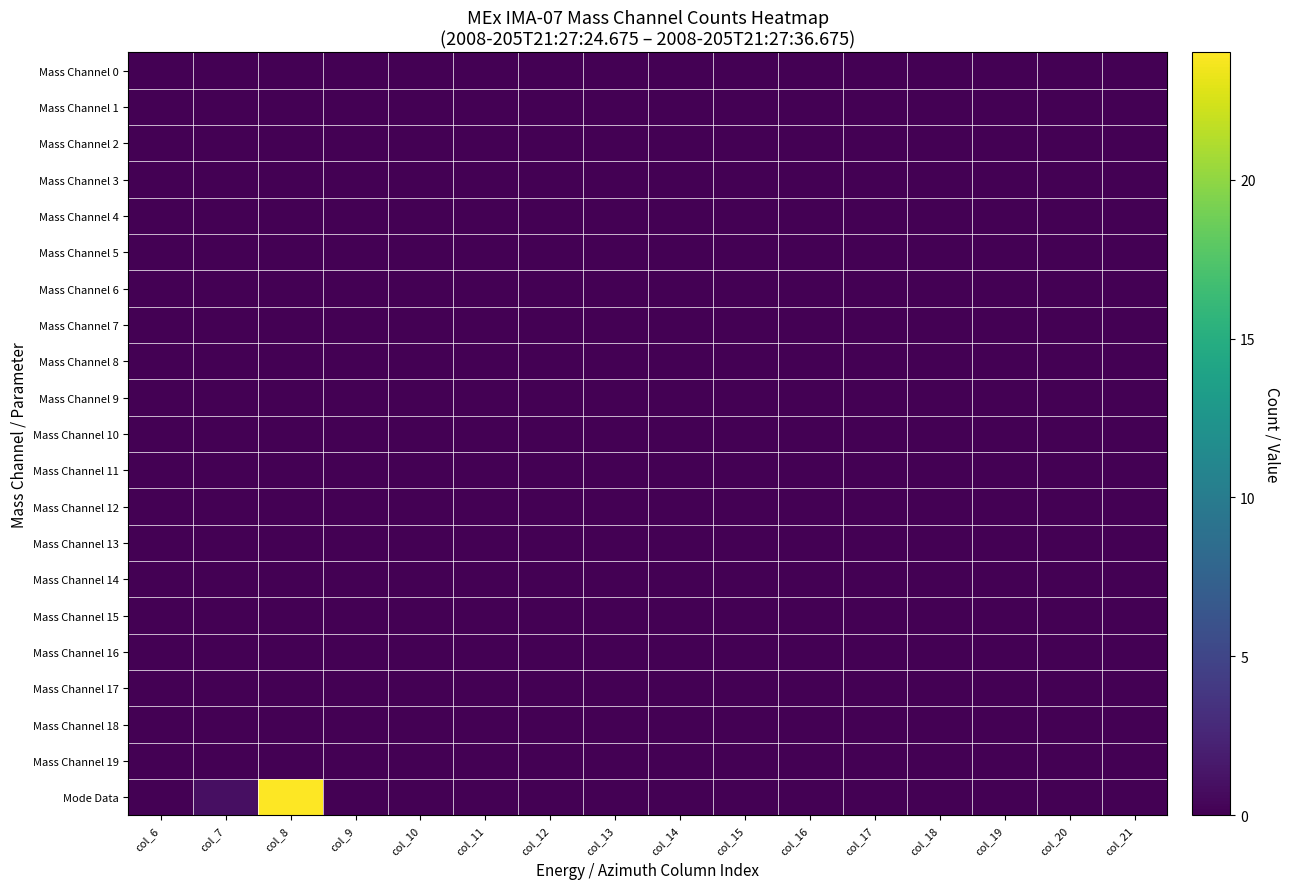

Reading left to right, what are all the values shown in this chart?

Mass Channel 0: col_6=0	col_7=0	col_8=0	col_9=0	col_10=0	col_11=0	col_12=0	col_13=0	col_14=0	col_15=0	col_16=0	col_17=0	col_18=0	col_19=0	col_20=0	col_21=0
Mass Channel 1: col_6=0	col_7=0	col_8=0	col_9=0	col_10=0	col_11=0	col_12=0	col_13=0	col_14=0	col_15=0	col_16=0	col_17=0	col_18=0	col_19=0	col_20=0	col_21=0
Mass Channel 2: col_6=0	col_7=0	col_8=0	col_9=0	col_10=0	col_11=0	col_12=0	col_13=0	col_14=0	col_15=0	col_16=0	col_17=0	col_18=0	col_19=0	col_20=0	col_21=0
Mass Channel 3: col_6=0	col_7=0	col_8=0	col_9=0	col_10=0	col_11=0	col_12=0	col_13=0	col_14=0	col_15=0	col_16=0	col_17=0	col_18=0	col_19=0	col_20=0	col_21=0
Mass Channel 4: col_6=0	col_7=0	col_8=0	col_9=0	col_10=0	col_11=0	col_12=0	col_13=0	col_14=0	col_15=0	col_16=0	col_17=0	col_18=0	col_19=0	col_20=0	col_21=0
Mass Channel 5: col_6=0	col_7=0	col_8=0	col_9=0	col_10=0	col_11=0	col_12=0	col_13=0	col_14=0	col_15=0	col_16=0	col_17=0	col_18=0	col_19=0	col_20=0	col_21=0
Mass Channel 6: col_6=0	col_7=0	col_8=0	col_9=0	col_10=0	col_11=0	col_12=0	col_13=0	col_14=0	col_15=0	col_16=0	col_17=0	col_18=0	col_19=0	col_20=0	col_21=0
Mass Channel 7: col_6=0	col_7=0	col_8=0	col_9=0	col_10=0	col_11=0	col_12=0	col_13=0	col_14=0	col_15=0	col_16=0	col_17=0	col_18=0	col_19=0	col_20=0	col_21=0
Mass Channel 8: col_6=0	col_7=0	col_8=0	col_9=0	col_10=0	col_11=0	col_12=0	col_13=0	col_14=0	col_15=0	col_16=0	col_17=0	col_18=0	col_19=0	col_20=0	col_21=0
Mass Channel 9: col_6=0	col_7=0	col_8=0	col_9=0	col_10=0	col_11=0	col_12=0	col_13=0	col_14=0	col_15=0	col_16=0	col_17=0	col_18=0	col_19=0	col_20=0	col_21=0
Mass Channel 10: col_6=0	col_7=0	col_8=0	col_9=0	col_10=0	col_11=0	col_12=0	col_13=0	col_14=0	col_15=0	col_16=0	col_17=0	col_18=0	col_19=0	col_20=0	col_21=0
Mass Channel 11: col_6=0	col_7=0	col_8=0	col_9=0	col_10=0	col_11=0	col_12=0	col_13=0	col_14=0	col_15=0	col_16=0	col_17=0	col_18=0	col_19=0	col_20=0	col_21=0
Mass Channel 12: col_6=0	col_7=0	col_8=0	col_9=0	col_10=0	col_11=0	col_12=0	col_13=0	col_14=0	col_15=0	col_16=0	col_17=0	col_18=0	col_19=0	col_20=0	col_21=0
Mass Channel 13: col_6=0	col_7=0	col_8=0	col_9=0	col_10=0	col_11=0	col_12=0	col_13=0	col_14=0	col_15=0	col_16=0	col_17=0	col_18=0	col_19=0	col_20=0	col_21=0
Mass Channel 14: col_6=0	col_7=0	col_8=0	col_9=0	col_10=0	col_11=0	col_12=0	col_13=0	col_14=0	col_15=0	col_16=0	col_17=0	col_18=0	col_19=0	col_20=0	col_21=0
Mass Channel 15: col_6=0	col_7=0	col_8=0	col_9=0	col_10=0	col_11=0	col_12=0	col_13=0	col_14=0	col_15=0	col_16=0	col_17=0	col_18=0	col_19=0	col_20=0	col_21=0
Mass Channel 16: col_6=0	col_7=0	col_8=0	col_9=0	col_10=0	col_11=0	col_12=0	col_13=0	col_14=0	col_15=0	col_16=0	col_17=0	col_18=0	col_19=0	col_20=0	col_21=0
Mass Channel 17: col_6=0	col_7=0	col_8=0	col_9=0	col_10=0	col_11=0	col_12=0	col_13=0	col_14=0	col_15=0	col_16=0	col_17=0	col_18=0	col_19=0	col_20=0	col_21=0
Mass Channel 18: col_6=0	col_7=0	col_8=0	col_9=0	col_10=0	col_11=0	col_12=0	col_13=0	col_14=0	col_15=0	col_16=0	col_17=0	col_18=0	col_19=0	col_20=0	col_21=0
Mass Channel 19: col_6=0	col_7=0	col_8=0	col_9=0	col_10=0	col_11=0	col_12=0	col_13=0	col_14=0	col_15=0	col_16=0	col_17=0	col_18=0	col_19=0	col_20=0	col_21=0
Mode Data: col_6=0	col_7=1	col_8=24	col_9=0	col_10=0	col_11=0	col_12=0	col_13=0	col_14=0	col_15=0	col_16=0	col_17=0	col_18=0	col_19=0	col_20=0	col_21=0